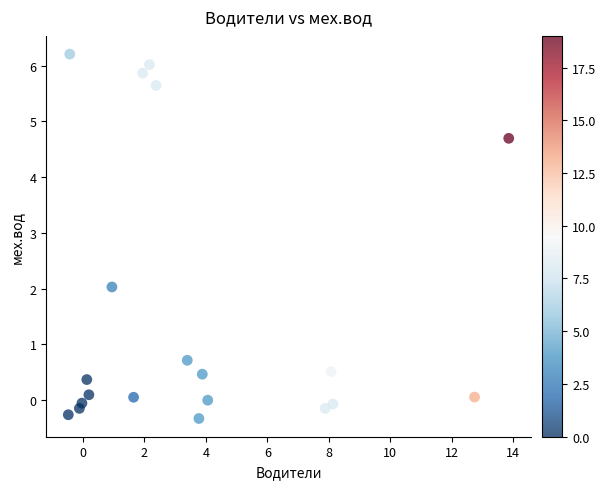

What is the range of X values (max minus min)?

14.3